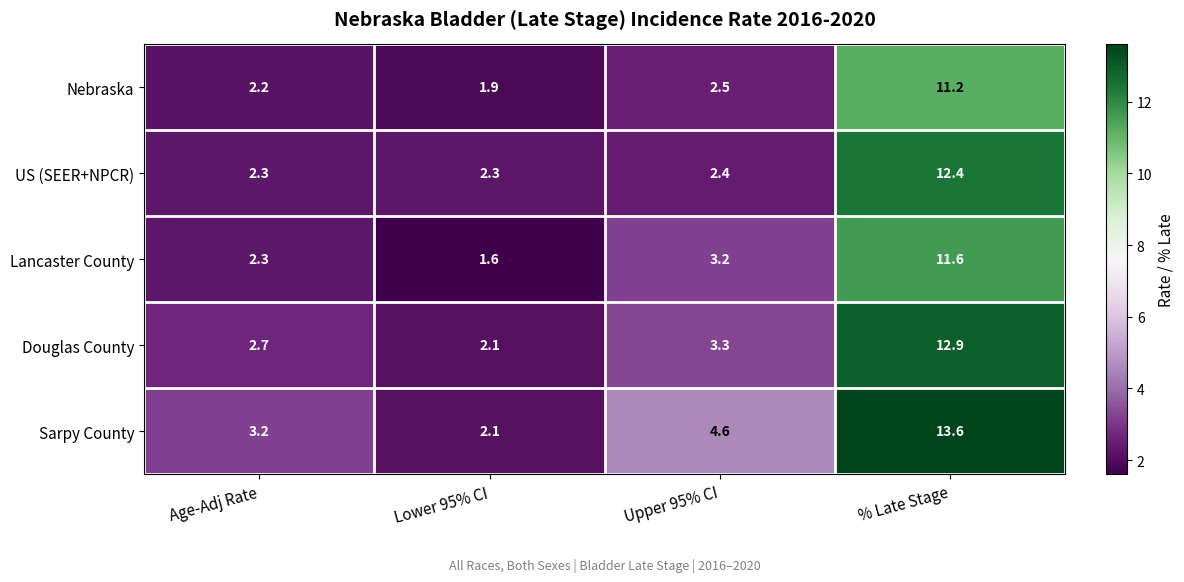

What is the total value across all series at Age-Adj Rate?

12.7